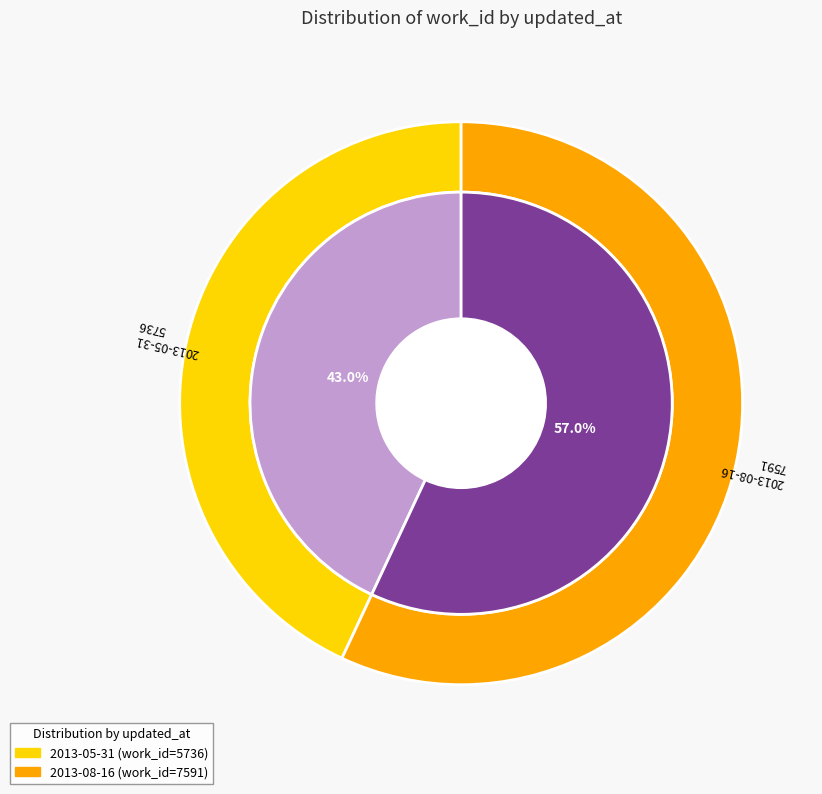

The 2013-05-31 slice represents 43% of the pie. True or false?

True